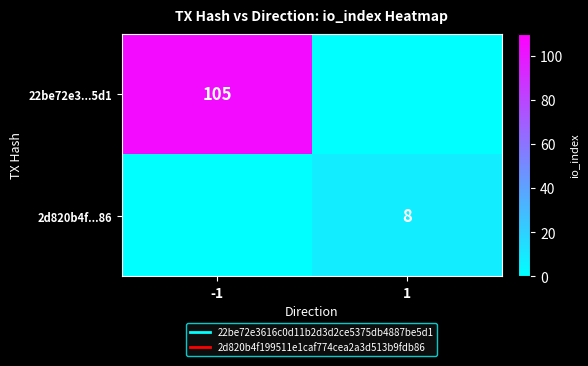

At which label does 22be72e3...5d1 reach its minimum?

1